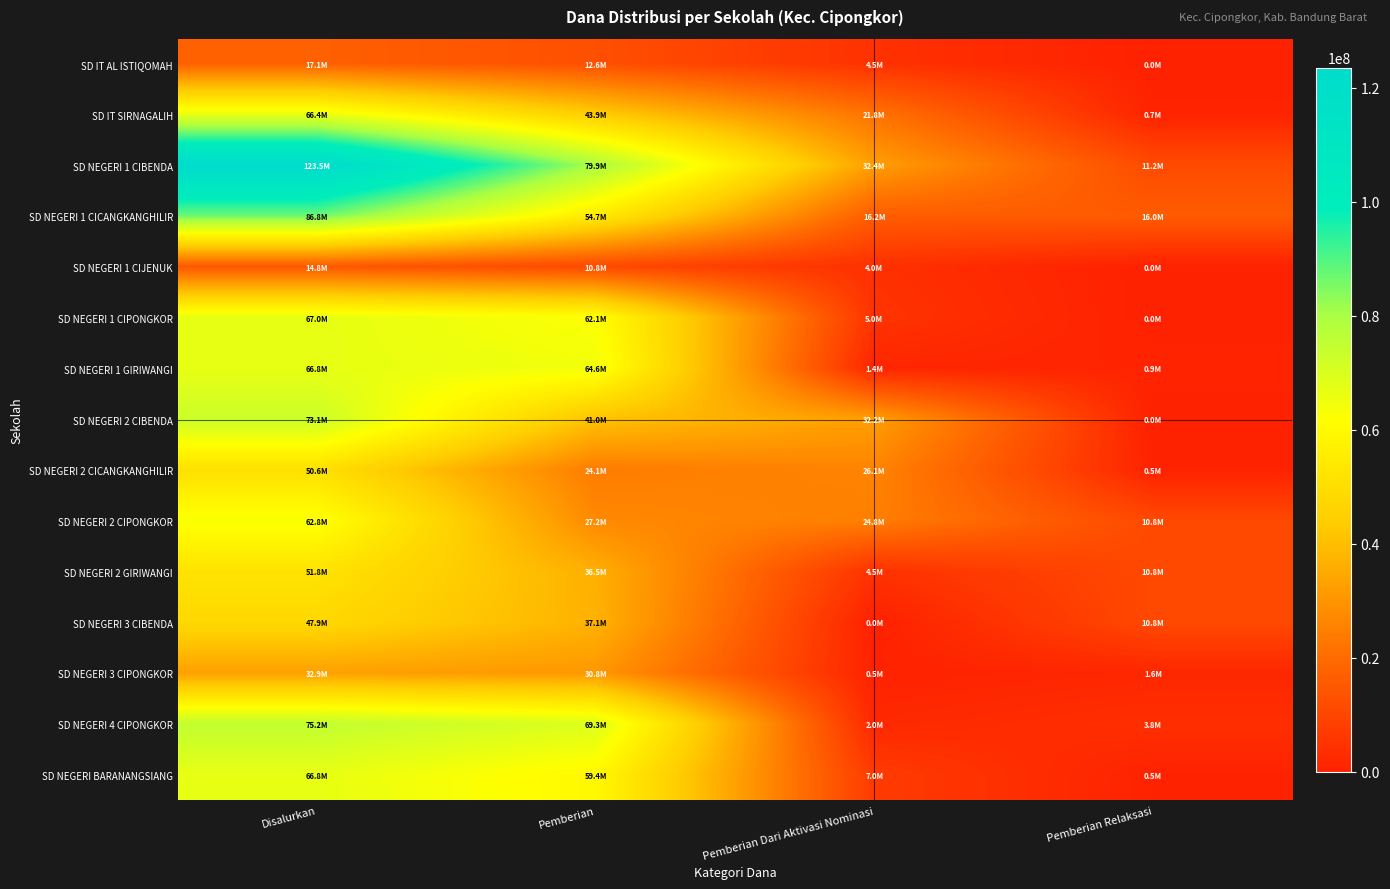

Reading left to right, what are all the values shown in this chart?

SD IT AL ISTIQOMAH: Disalurkan=17100000	Pemberian=12600000	Pemberian Dari Aktivasi Nominasi=4500000	Pemberian Relaksasi=0
SD IT SIRNAGALIH: Disalurkan=66375000	Pemberian=43875000	Pemberian Dari Aktivasi Nominasi=21825000	Pemberian Relaksasi=675000
SD NEGERI 1 CIBENDA: Disalurkan=123525000	Pemberian=79875000	Pemberian Dari Aktivasi Nominasi=32400000	Pemberian Relaksasi=11250000
SD NEGERI 1 CICANGKANGHILIR: Disalurkan=86850000	Pemberian=54675000	Pemberian Dari Aktivasi Nominasi=16200000	Pemberian Relaksasi=15975000
SD NEGERI 1 CIJENUK: Disalurkan=14850000	Pemberian=10800000	Pemberian Dari Aktivasi Nominasi=4050000	Pemberian Relaksasi=0
SD NEGERI 1 CIPONGKOR: Disalurkan=67050000	Pemberian=62100000	Pemberian Dari Aktivasi Nominasi=4950000	Pemberian Relaksasi=0
SD NEGERI 1 GIRIWANGI: Disalurkan=66825000	Pemberian=64575000	Pemberian Dari Aktivasi Nominasi=1350000	Pemberian Relaksasi=900000
SD NEGERI 2 CIBENDA: Disalurkan=73125000	Pemberian=40950000	Pemberian Dari Aktivasi Nominasi=32175000	Pemberian Relaksasi=0
SD NEGERI 2 CICANGKANGHILIR: Disalurkan=50625000	Pemberian=24075000	Pemberian Dari Aktivasi Nominasi=26100000	Pemberian Relaksasi=450000
SD NEGERI 2 CIPONGKOR: Disalurkan=62775000	Pemberian=27225000	Pemberian Dari Aktivasi Nominasi=24750000	Pemberian Relaksasi=10800000
SD NEGERI 2 GIRIWANGI: Disalurkan=51750000	Pemberian=36450000	Pemberian Dari Aktivasi Nominasi=4500000	Pemberian Relaksasi=10800000
SD NEGERI 3 CIBENDA: Disalurkan=47925000	Pemberian=37125000	Pemberian Dari Aktivasi Nominasi=0	Pemberian Relaksasi=10800000
SD NEGERI 3 CIPONGKOR: Disalurkan=32850000	Pemberian=30825000	Pemberian Dari Aktivasi Nominasi=450000	Pemberian Relaksasi=1575000
SD NEGERI 4 CIPONGKOR: Disalurkan=75150000	Pemberian=69300000	Pemberian Dari Aktivasi Nominasi=2025000	Pemberian Relaksasi=3825000
SD NEGERI BARANANGSIANG: Disalurkan=66825000	Pemberian=59400000	Pemberian Dari Aktivasi Nominasi=6975000	Pemberian Relaksasi=450000